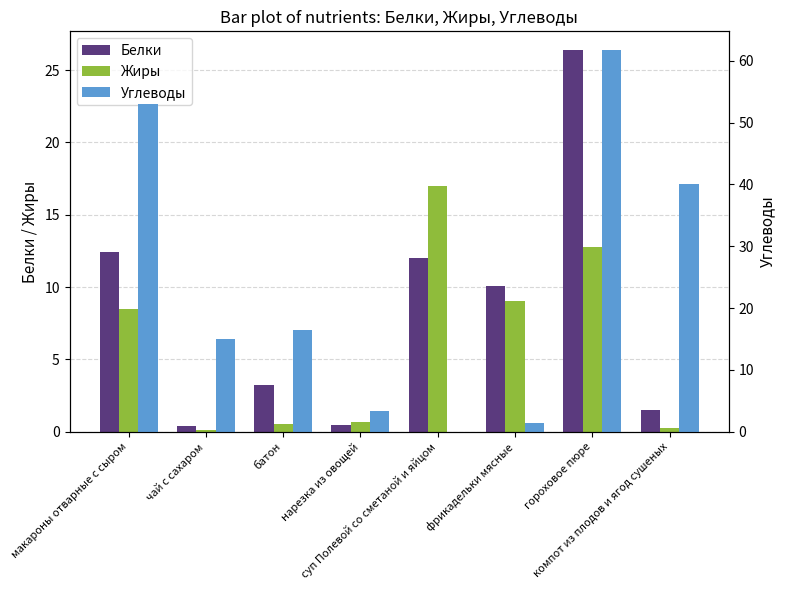

List the labels in order of Белки value, largest first.

гороховое пюре, макароны отварные с сыром, суп Полевой со сметаной и яйцом, фрикадельки мясные, батон, компот из плодов и ягод сушеных, нарезка из овощей, чай с сахаром